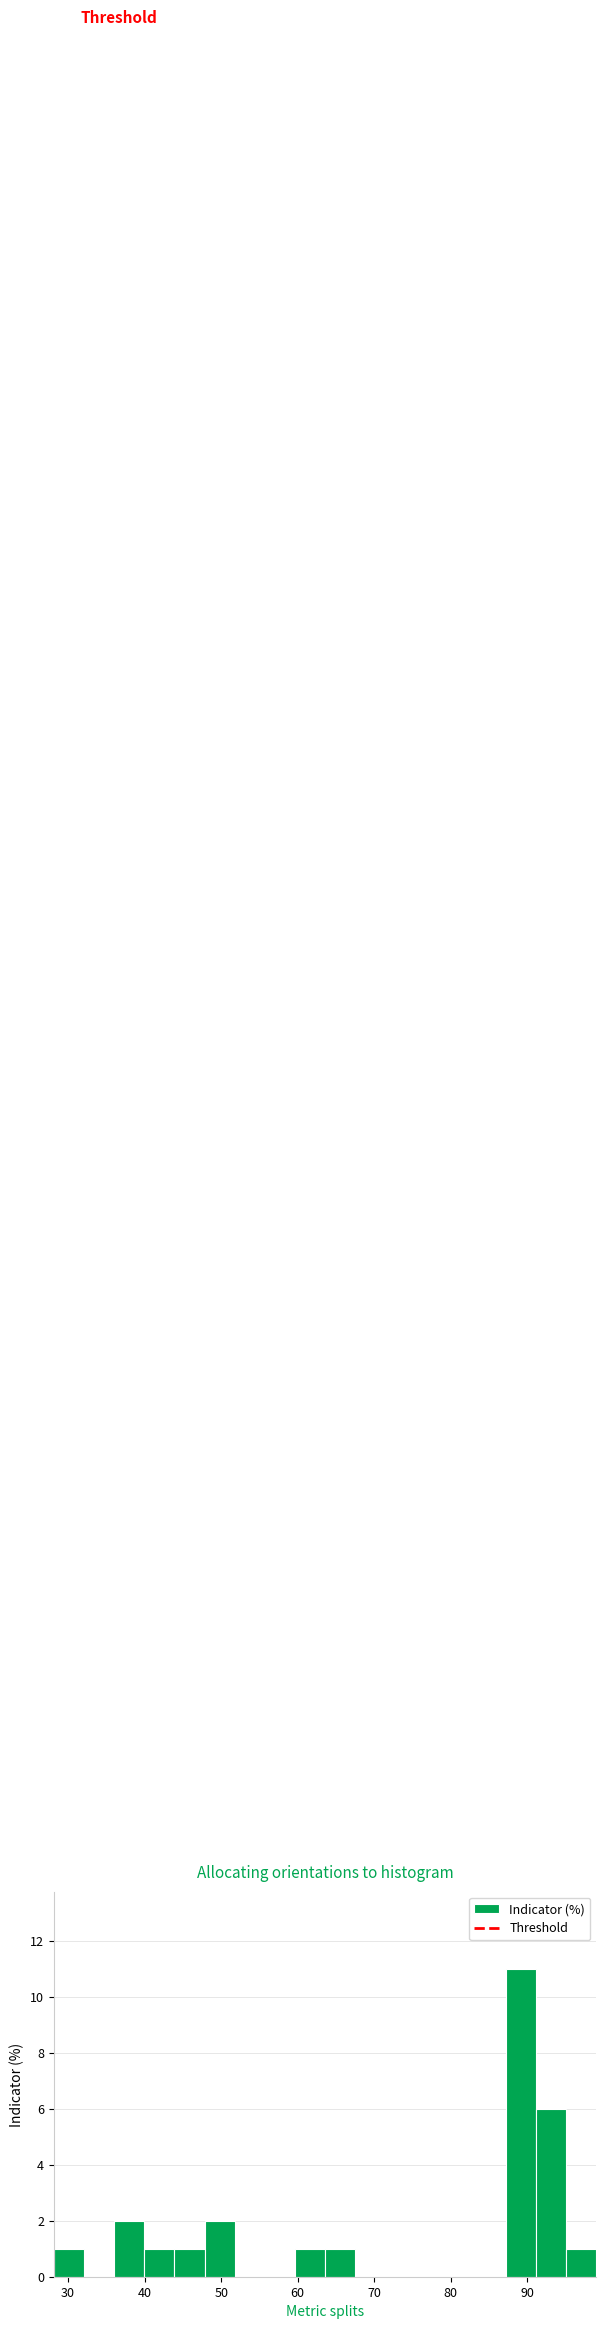

Read against the x-axis, roughly where is the centre of the tallest bar?

89